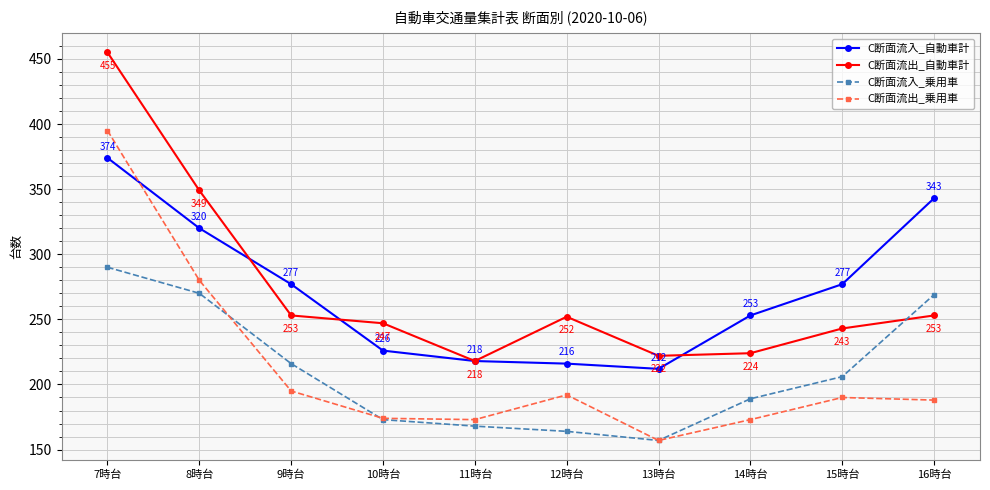

At which category does C断面流入_乗用車 reach its first local valley?

13時台